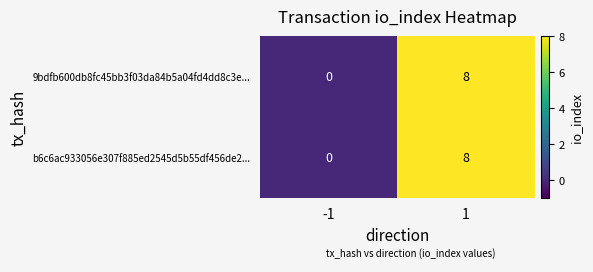

What is the sum of the 9bdfb600db8fc45bb3f03da84b5a04fd4dd8c3e... values at 1 and -1?

8